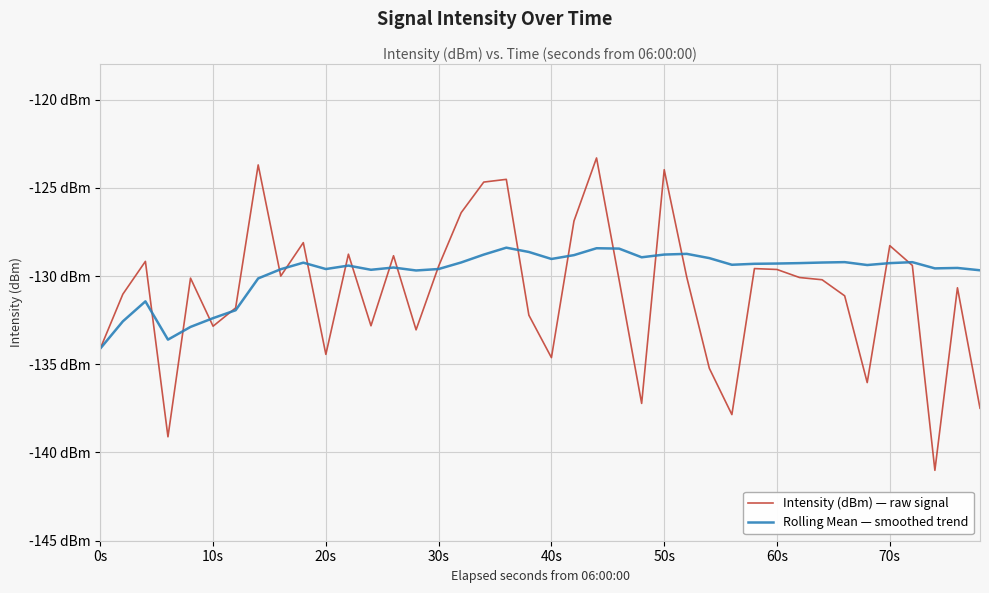

Does the chart have visible grid lines?

Yes